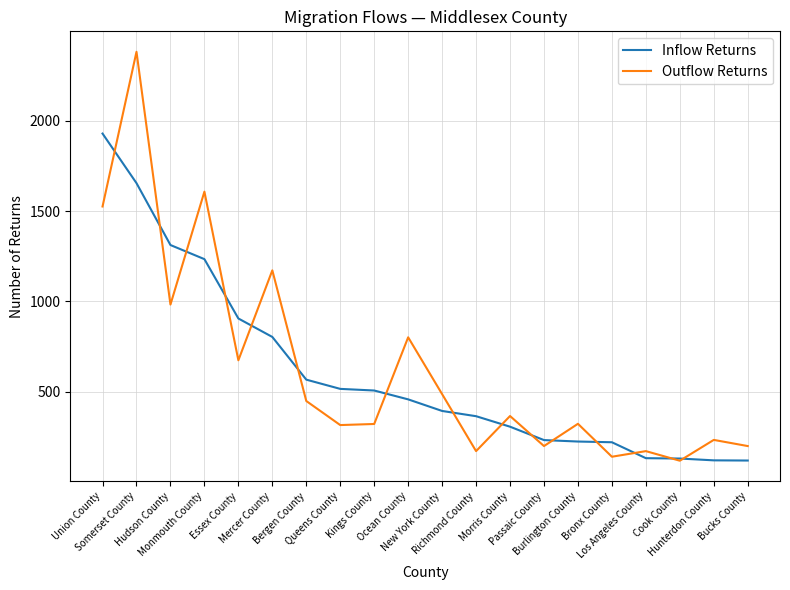

What is the maximum value for Outflow Returns?

2380